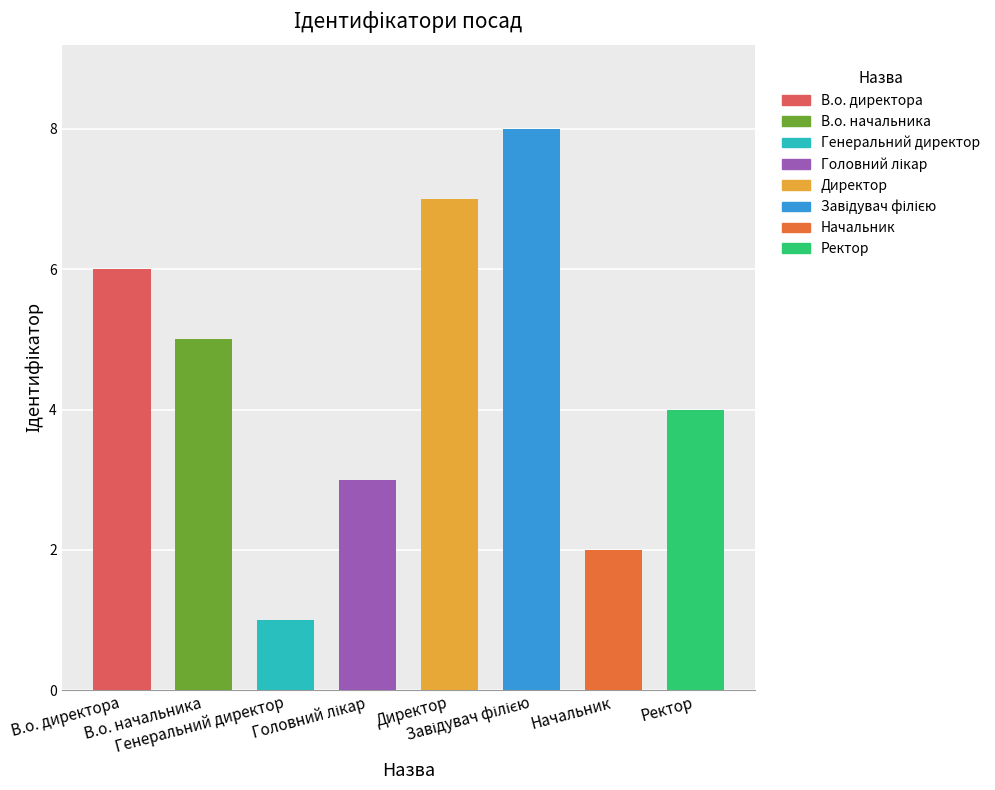

True or false: the data shows 3 at Директор.

False